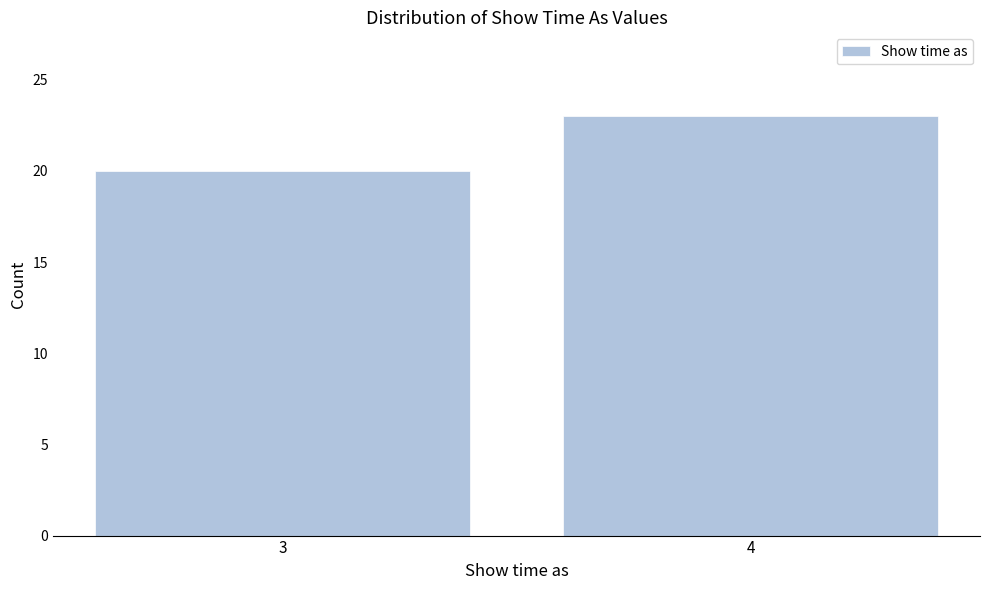

Reading right to left, extract all data points from this chart.

4=23	3=20